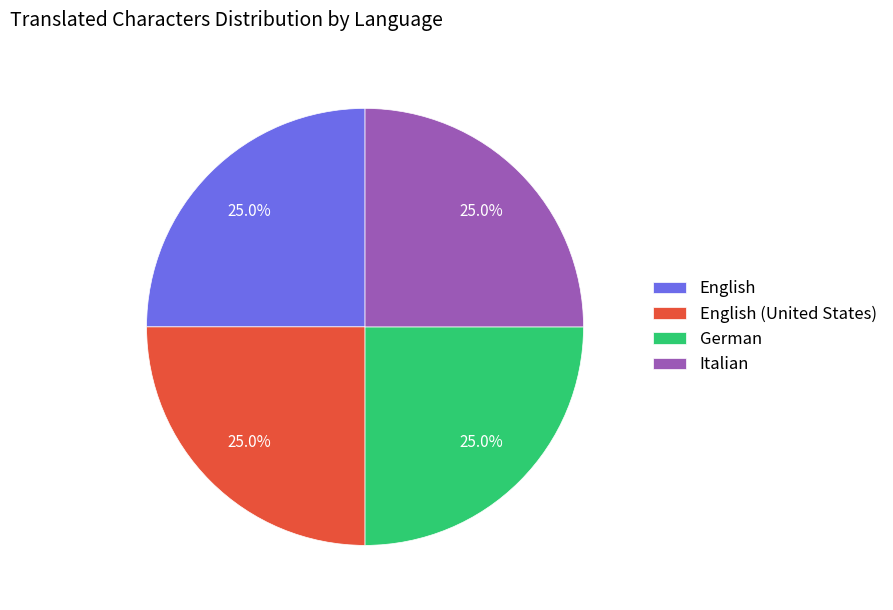

Does Italian account for over 50% of the chart?

No